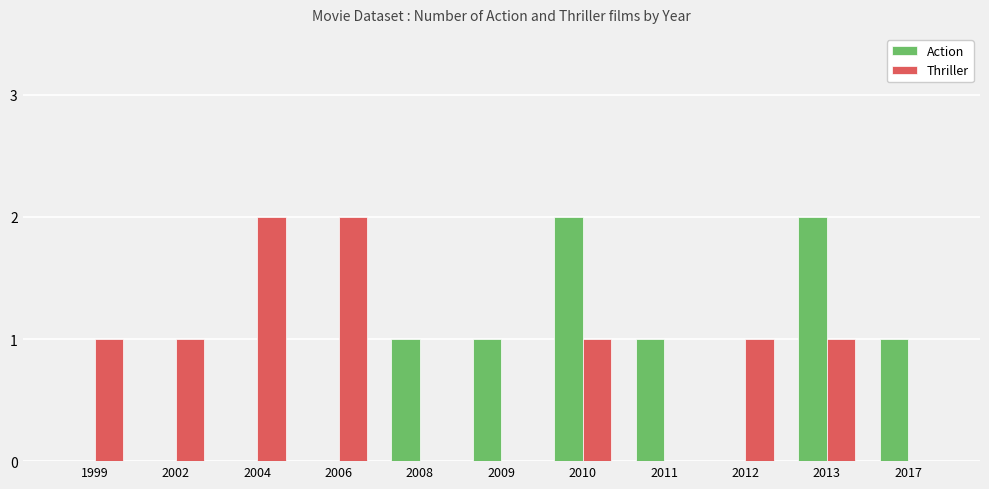

How many Thriller values are between 0 and 1?

9